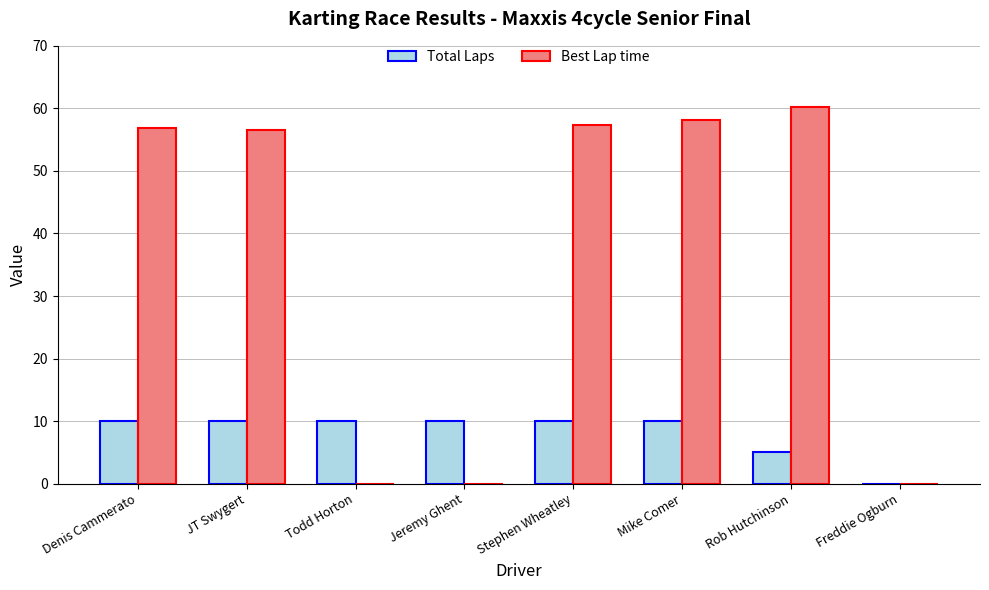

Are the bars grouped side by side (vs. stacked)?

Yes